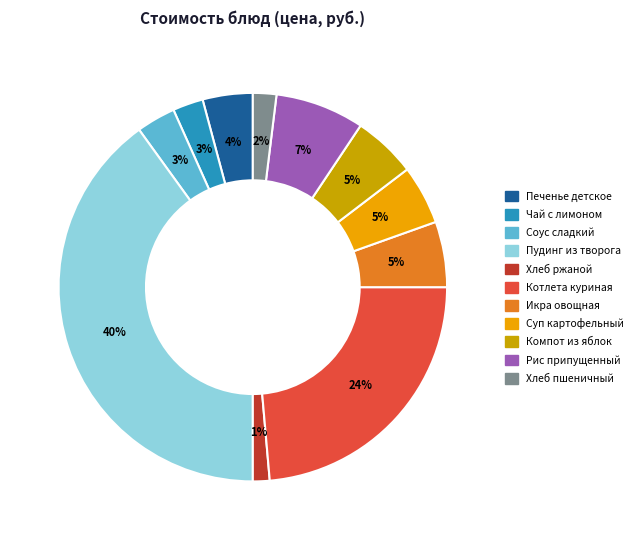

Combined, do Хлеб ржаной and Рис припущенный account for over 50%?

No